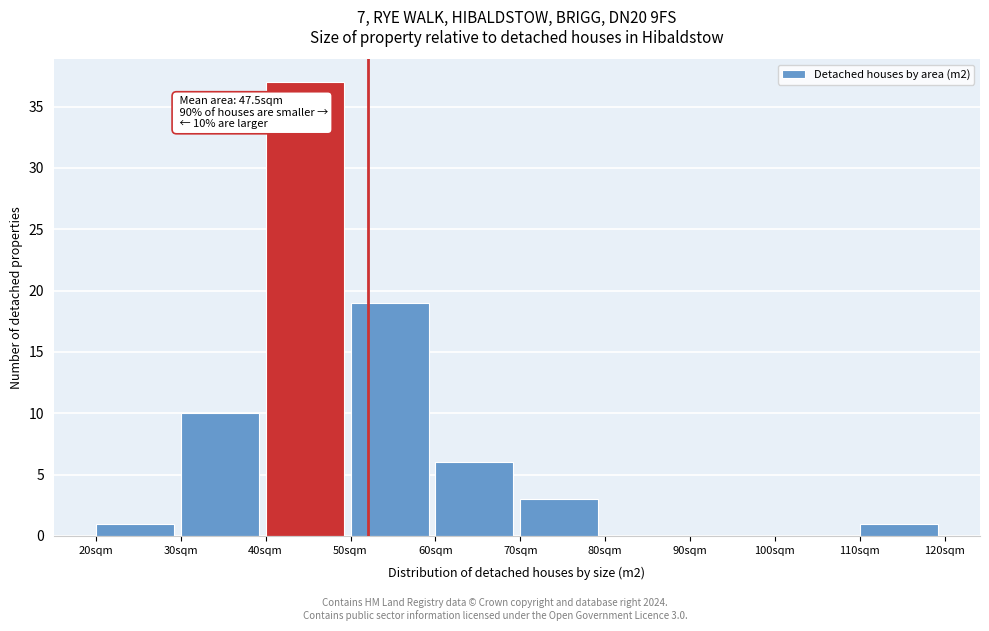

Which range on the x-axis has the tallest bar?

40 to 50